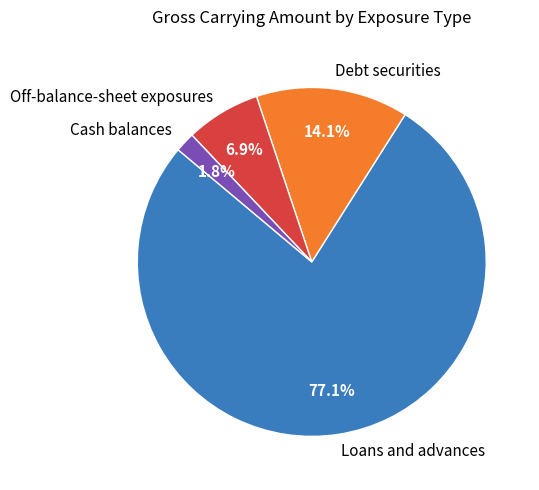

To the nearest percent, what is the average slice percentage?

25%